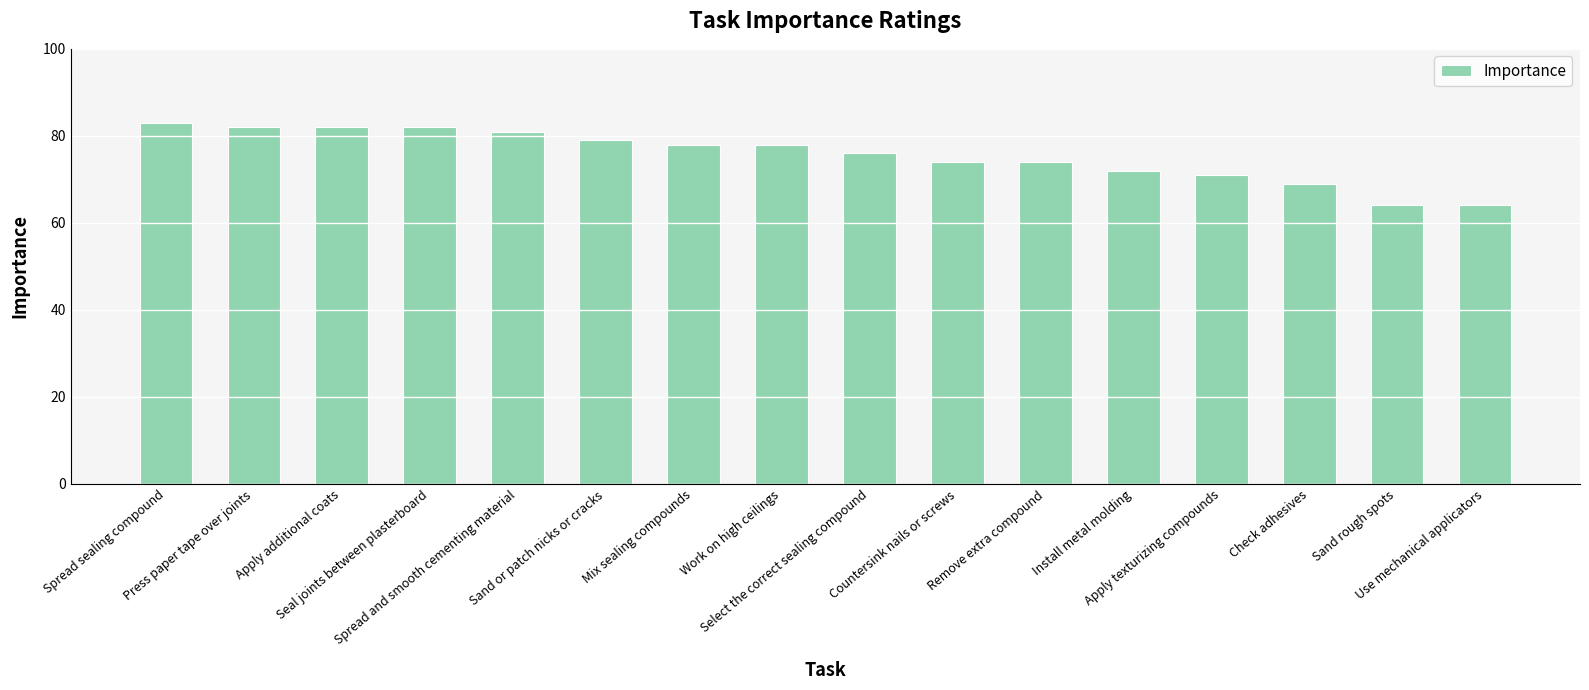

Are the bars horizontal?

No